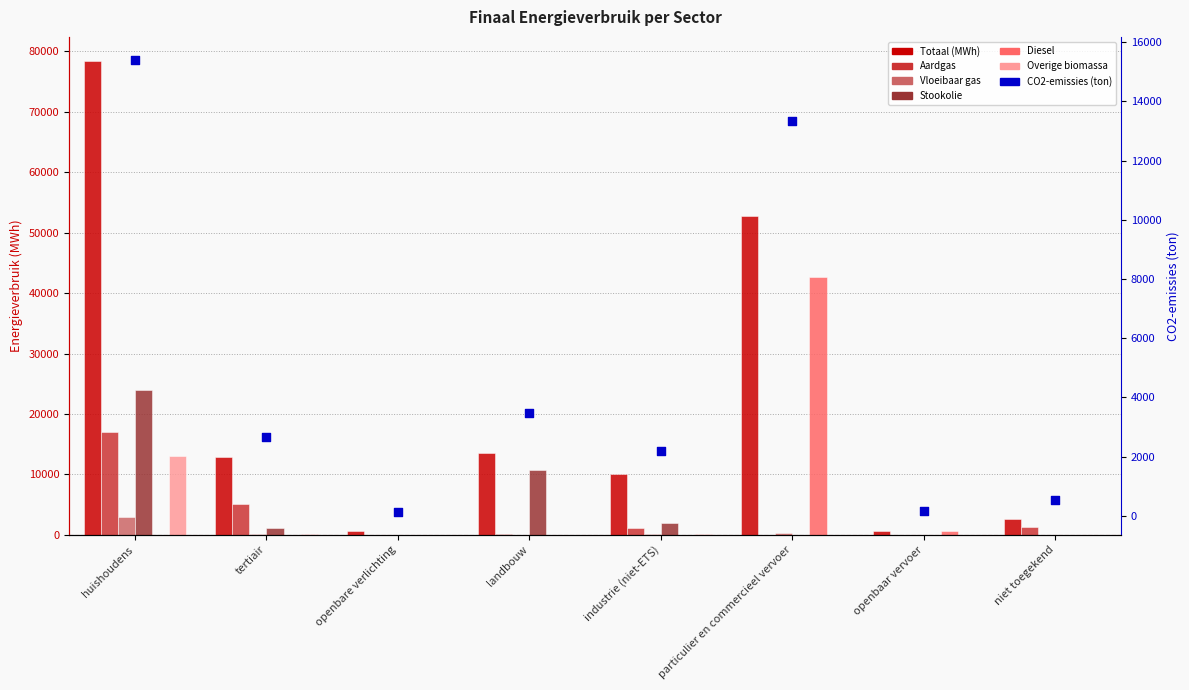

At how many categories does at least one series exceed 57776?

1